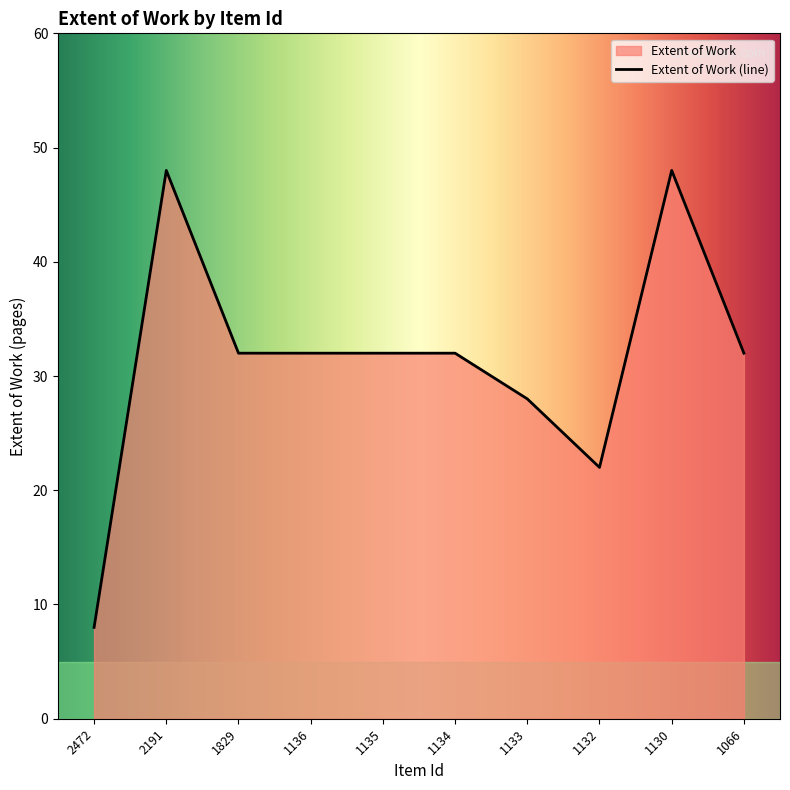

True or false: there are more than 2 points higher than both neighbors.

False